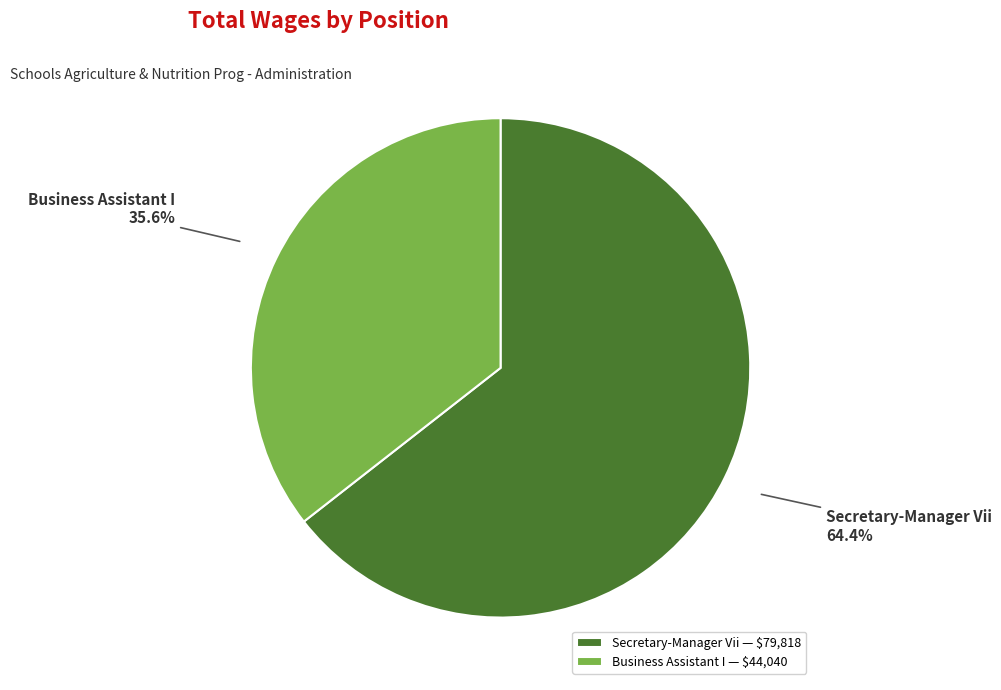

How many segments does this pie chart have?

2